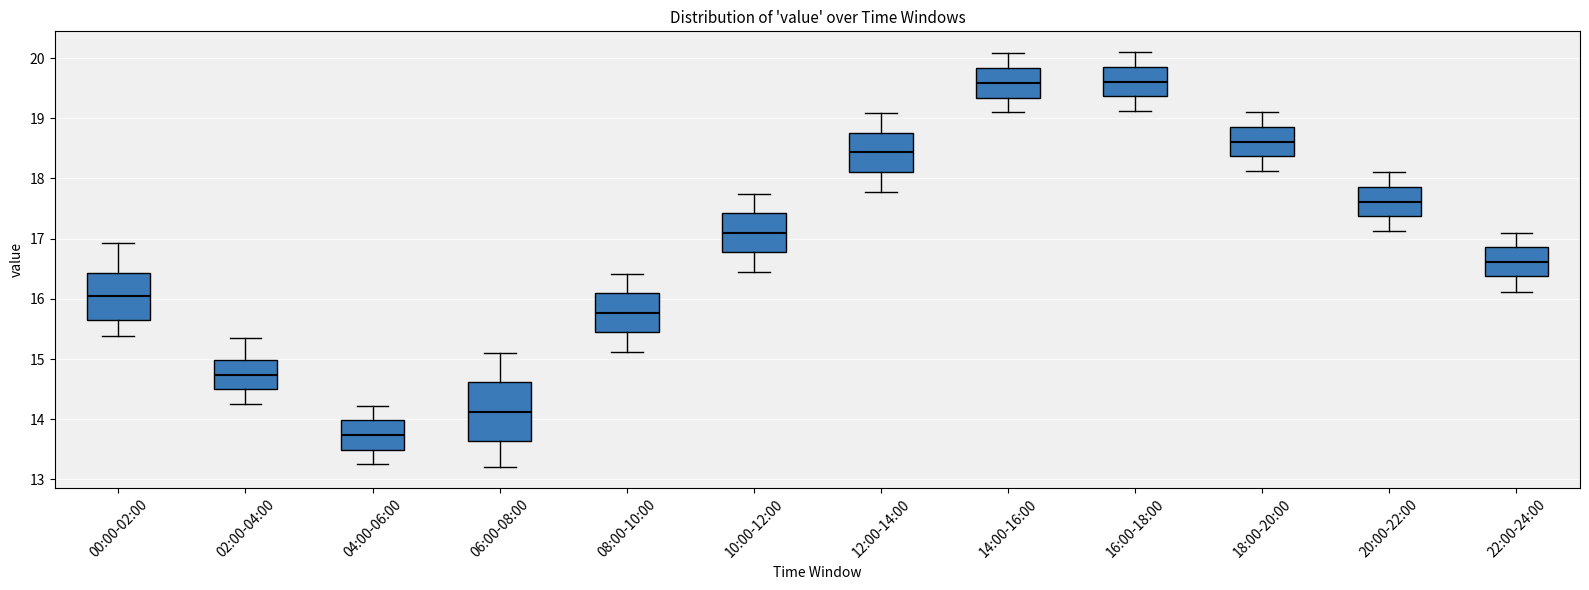

Reading left to right, read every box against the y-axis: the position of its median line, the range the box covers, and the ends of its whiskers. The values are not printed on the chart, so give them approximately, as read against the axis.

00:00-02:00: median 16.0, box 15.6 to 16.4, whiskers 15.4 to 16.9
02:00-04:00: median 14.7, box 14.5 to 15.0, whiskers 14.3 to 15.4
04:00-06:00: median 13.7, box 13.5 to 14.0, whiskers 13.3 to 14.2
06:00-08:00: median 14.1, box 13.6 to 14.6, whiskers 13.2 to 15.1
08:00-10:00: median 15.8, box 15.4 to 16.1, whiskers 15.1 to 16.4
10:00-12:00: median 17.1, box 16.8 to 17.4, whiskers 16.5 to 17.8
12:00-14:00: median 18.4, box 18.1 to 18.8, whiskers 17.8 to 19.1
14:00-16:00: median 19.6, box 19.3 to 19.8, whiskers 19.1 to 20.1
16:00-18:00: median 19.6, box 19.4 to 19.9, whiskers 19.1 to 20.1
18:00-20:00: median 18.6, box 18.4 to 18.9, whiskers 18.1 to 19.1
20:00-22:00: median 17.6, box 17.4 to 17.9, whiskers 17.1 to 18.1
22:00-24:00: median 16.6, box 16.4 to 16.9, whiskers 16.1 to 17.1